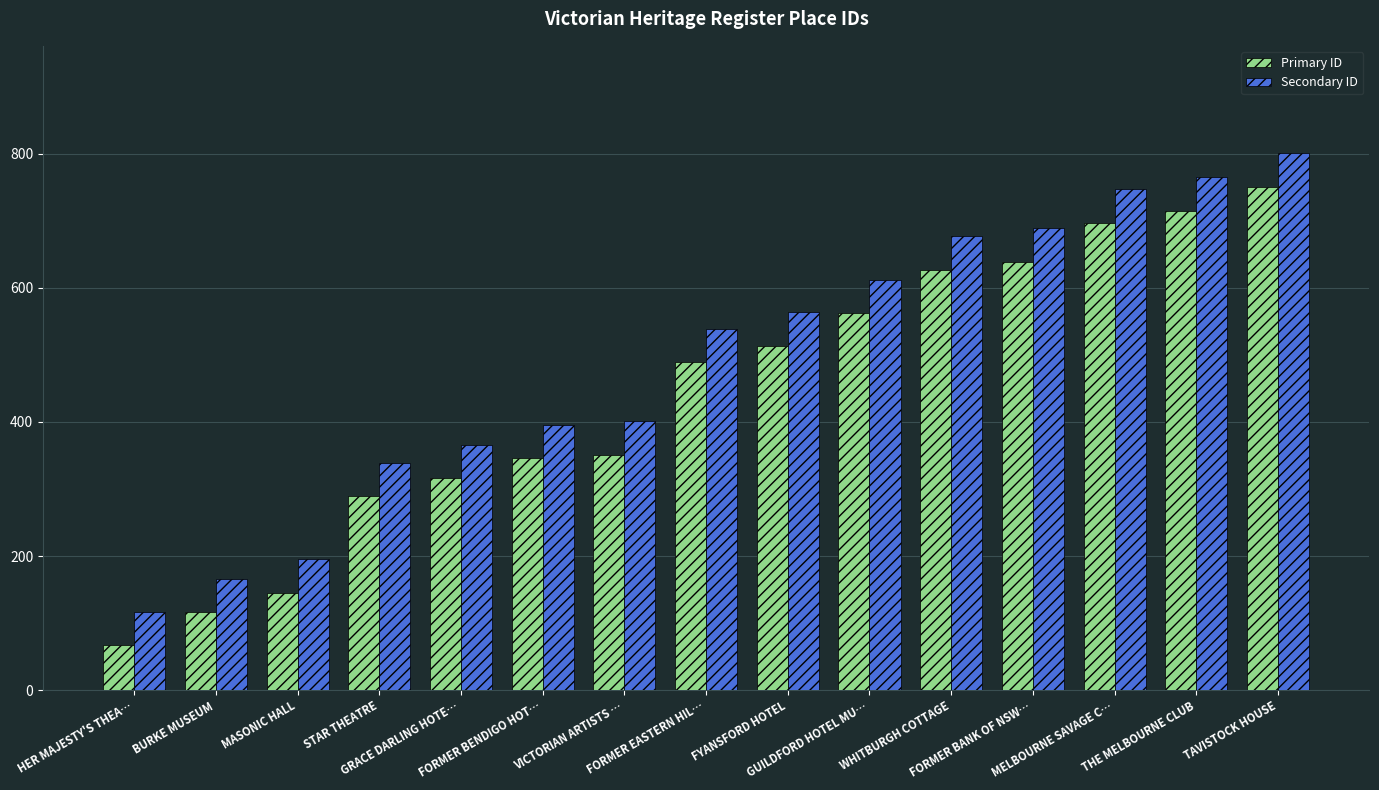

Reading right to left, list all the values displayed in this chart.

Primary ID: TAVISTOCK HOUSE=751	THE MELBOURNE CLUB=715	MELBOURNE SAVAGE C…=697	FORMER BANK OF NSW…=639	WHITBURGH COTTAGE=627	GUILDFORD HOTEL MU…=562	FYANSFORD HOTEL=514	FORMER EASTERN HIL…=489	VICTORIAN ARTISTS …=351	FORMER BENDIGO HOT…=346	GRACE DARLING HOTE…=316	STAR THEATRE=289	MASONIC HALL=145	BURKE MUSEUM=116	HER MAJESTY'S THEA…=67
Secondary ID: TAVISTOCK HOUSE=801	THE MELBOURNE CLUB=765	MELBOURNE SAVAGE C…=747	FORMER BANK OF NSW…=689	WHITBURGH COTTAGE=677	GUILDFORD HOTEL MU…=612	FYANSFORD HOTEL=564	FORMER EASTERN HIL…=539	VICTORIAN ARTISTS …=401	FORMER BENDIGO HOT…=396	GRACE DARLING HOTE…=366	STAR THEATRE=339	MASONIC HALL=195	BURKE MUSEUM=166	HER MAJESTY'S THEA…=117